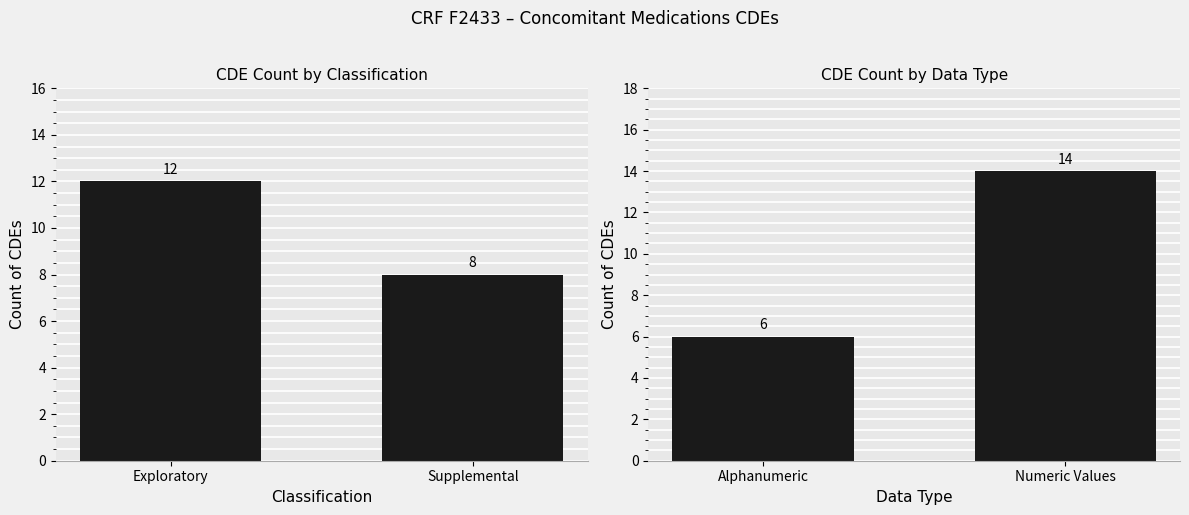

How many bars are there in total?

4